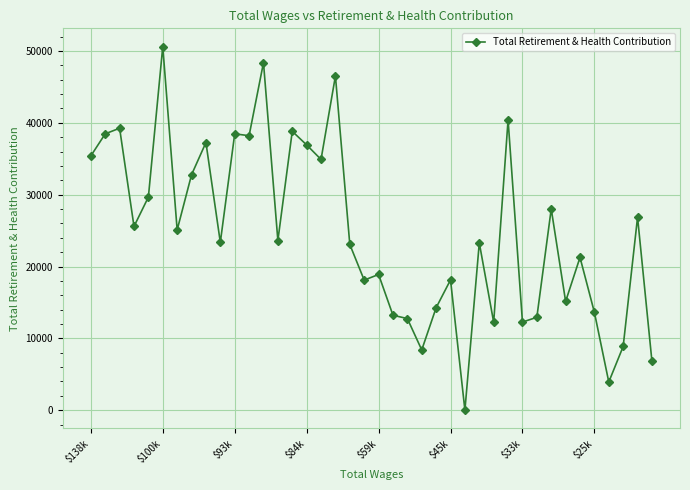

What is the average value?

24893